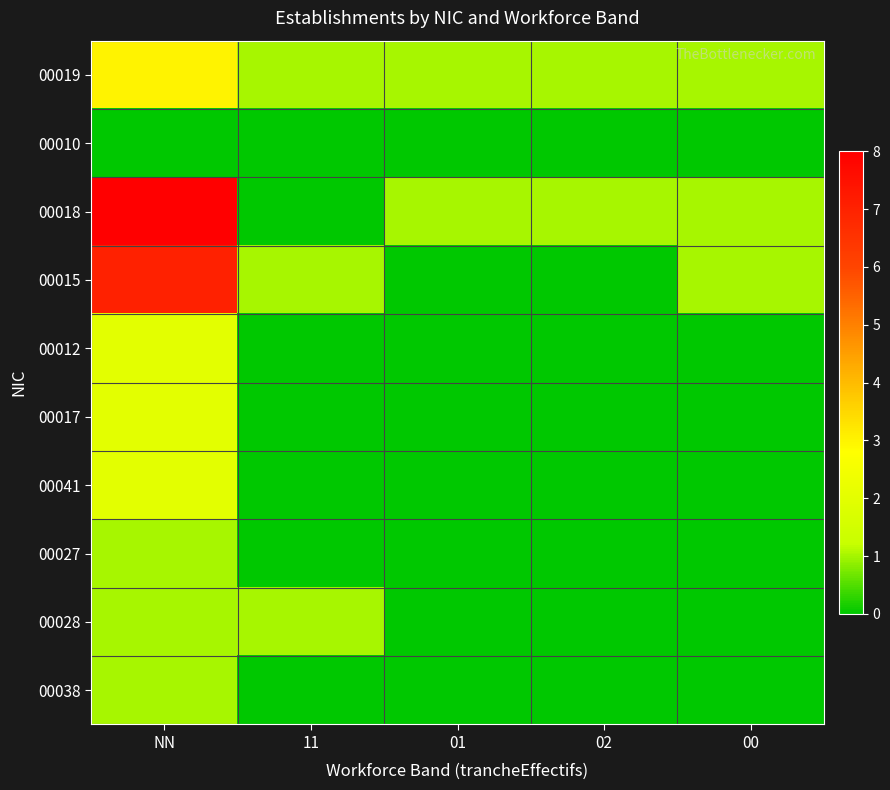

What is the maximum value shown in the chart?

8